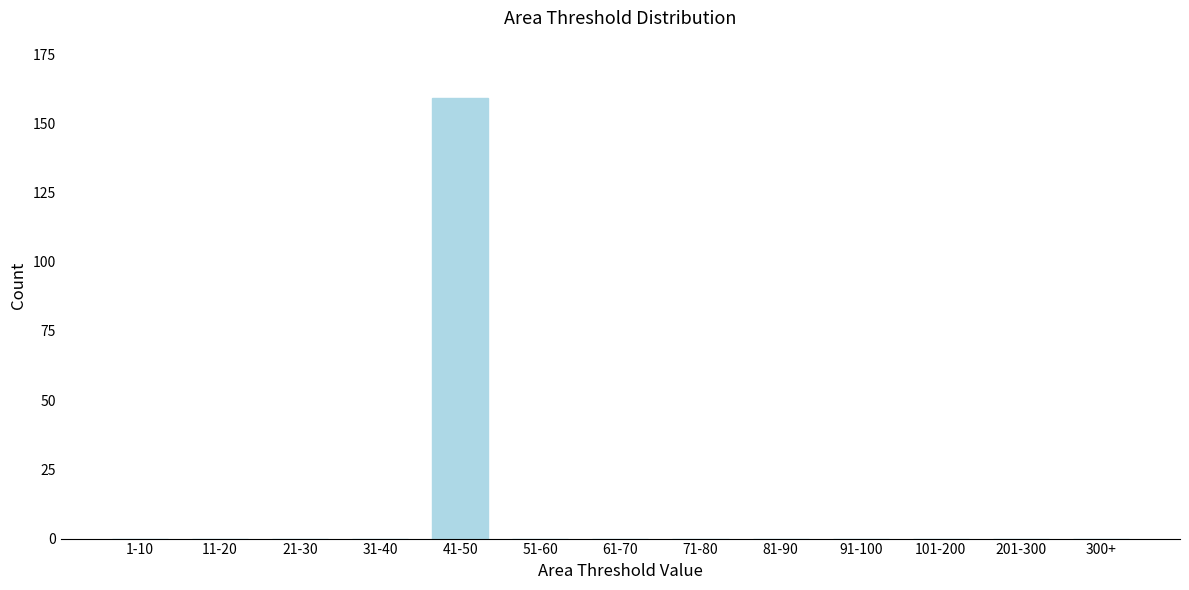

Reading left to right, transcribe all the data shown in this chart.

1-10=0	11-20=0	21-30=0	31-40=0	41-50=159	51-60=0	61-70=0	71-80=0	81-90=0	91-100=0	101-200=0	201-300=0	300+=0